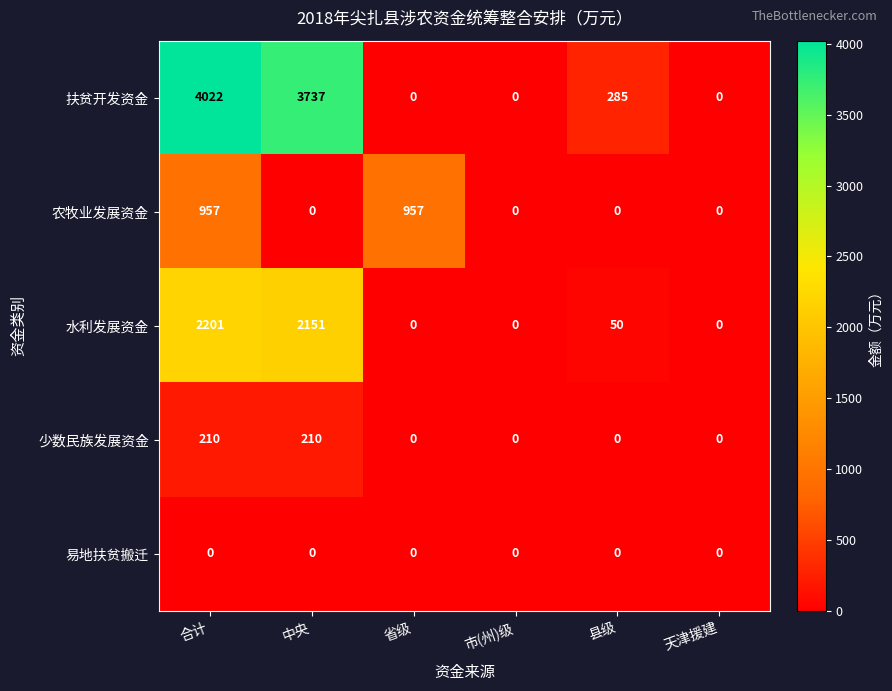

At which label does 扶贫开发资金 reach its peak?

合计